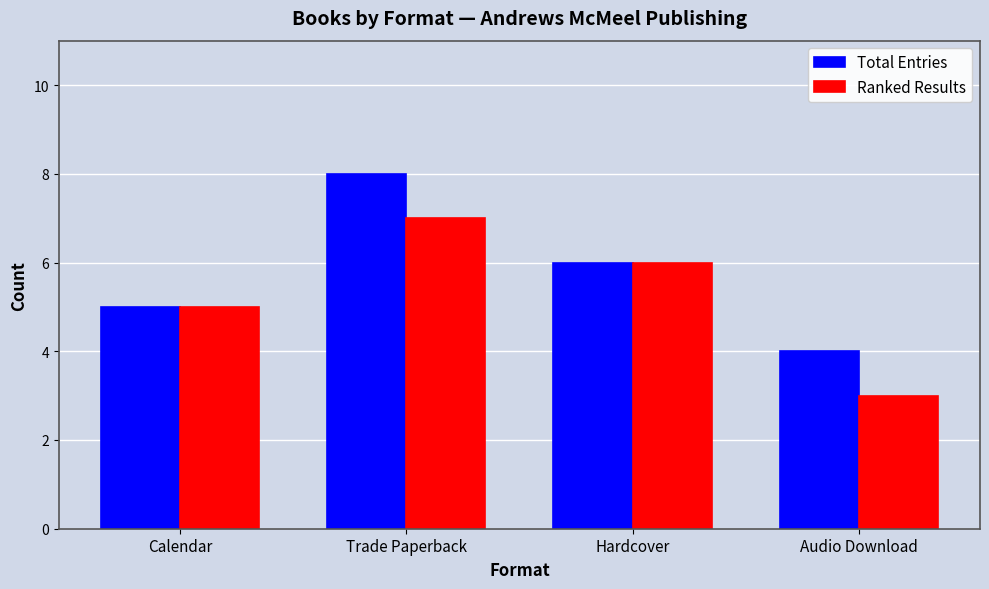

Reading left to right, extract all data points from this chart.

Total Entries: Calendar=5	Trade Paperback=8	Hardcover=6	Audio Download=4
Ranked Results: Calendar=5	Trade Paperback=7	Hardcover=6	Audio Download=3